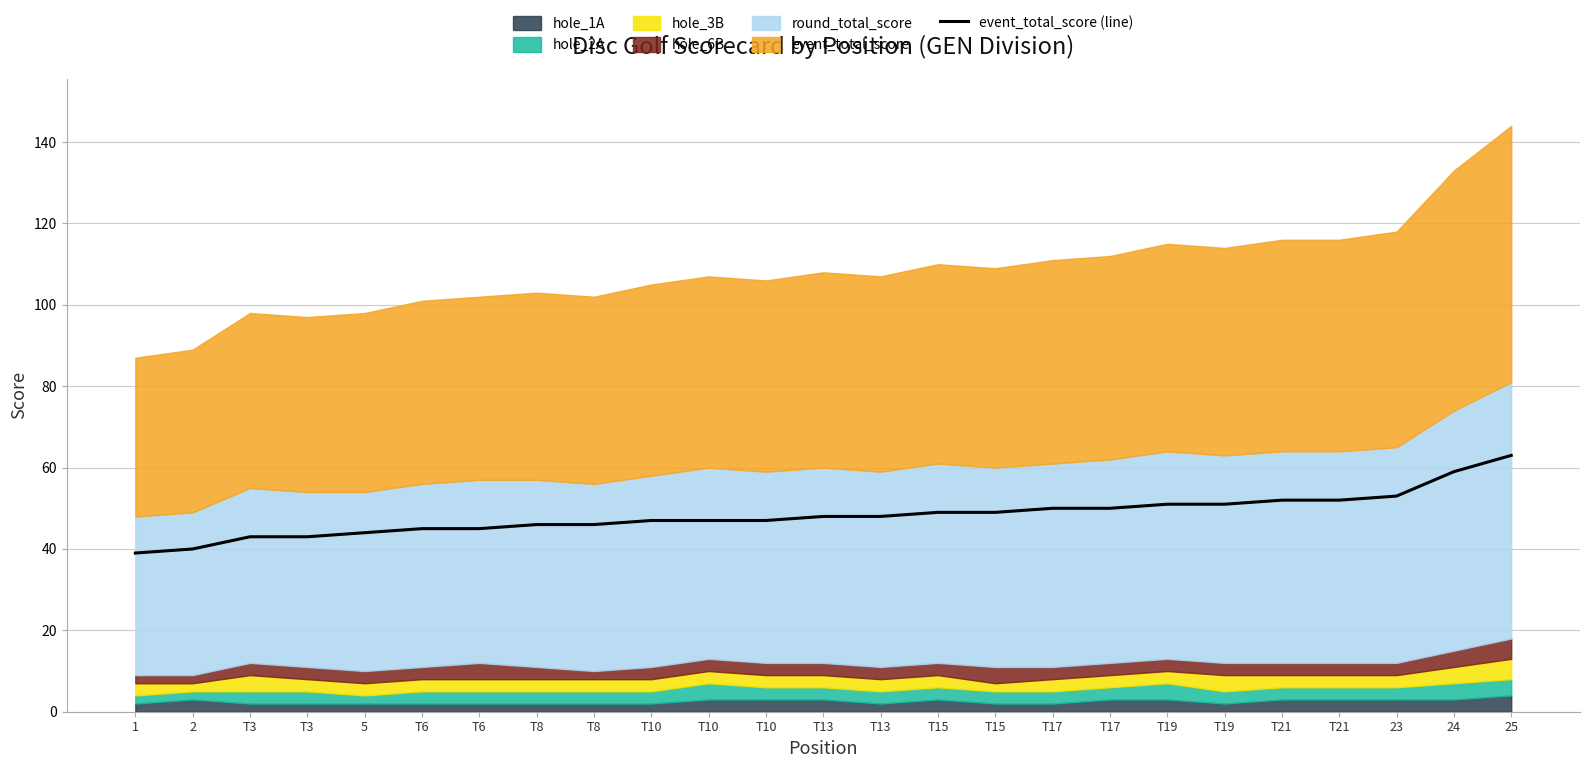

Read the value at T17, to the nearest 10.

50